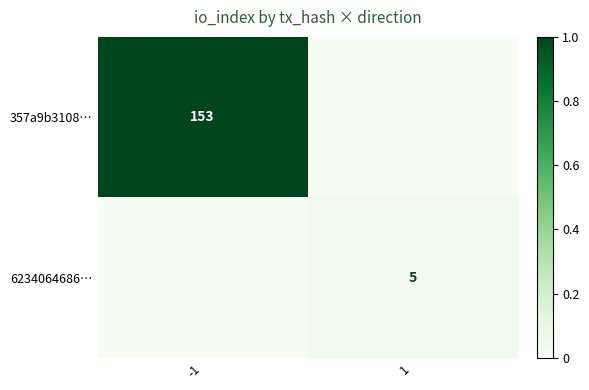

True or false: 357a9b3108… has a value of 253 at -1.

False